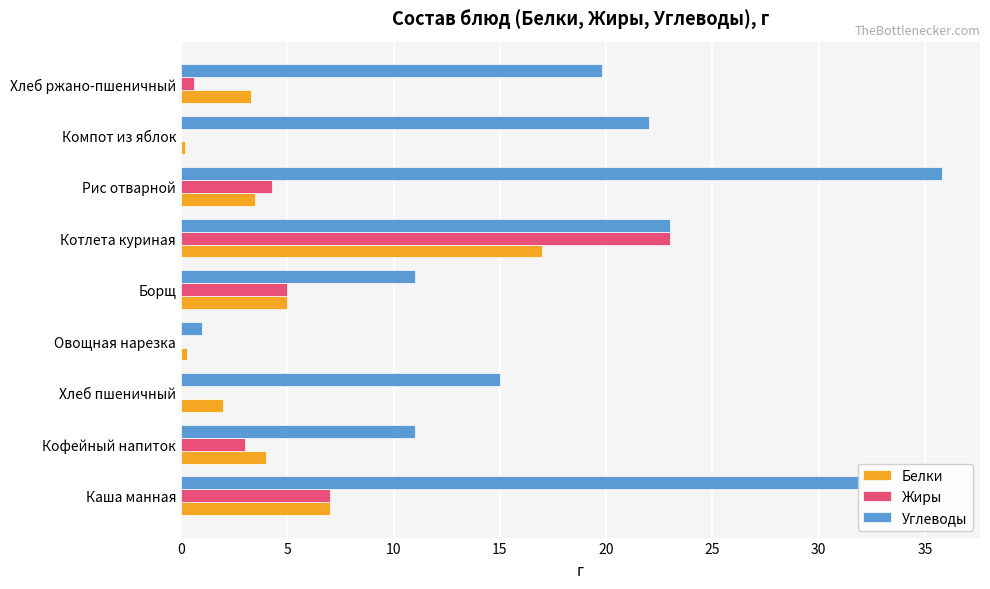

Which label corresponds to the largest value in the chart?

Рис отварной